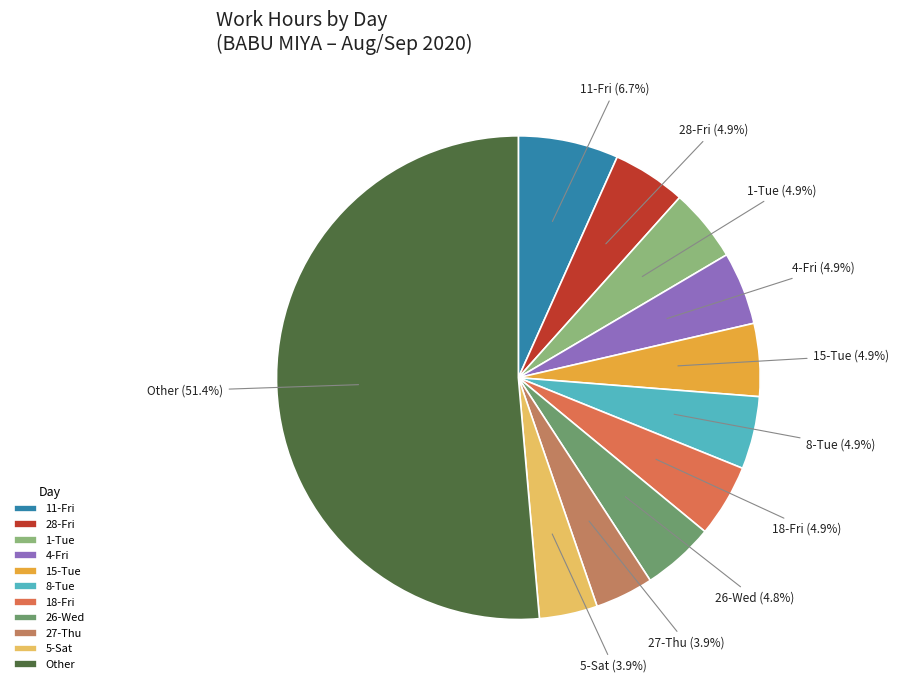

What is the largest slice in the pie chart?

Other